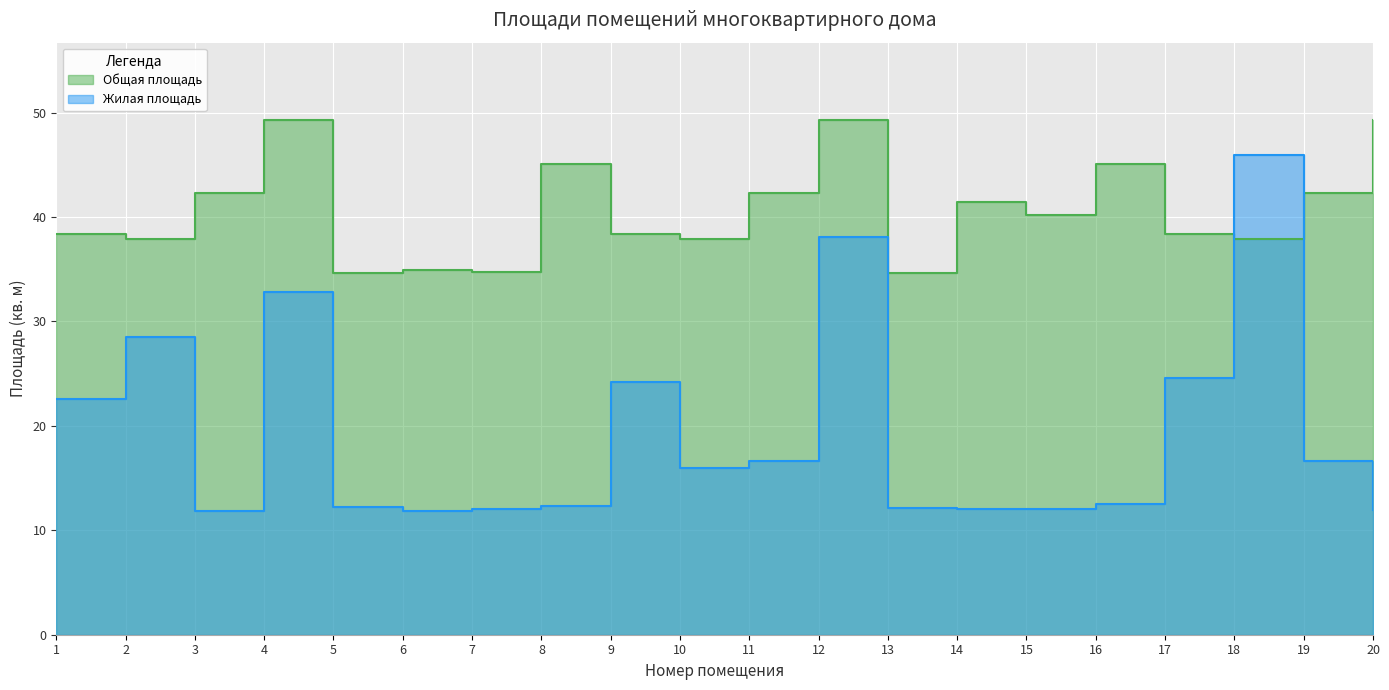

What is the minimum value shown in the chart?

11.8